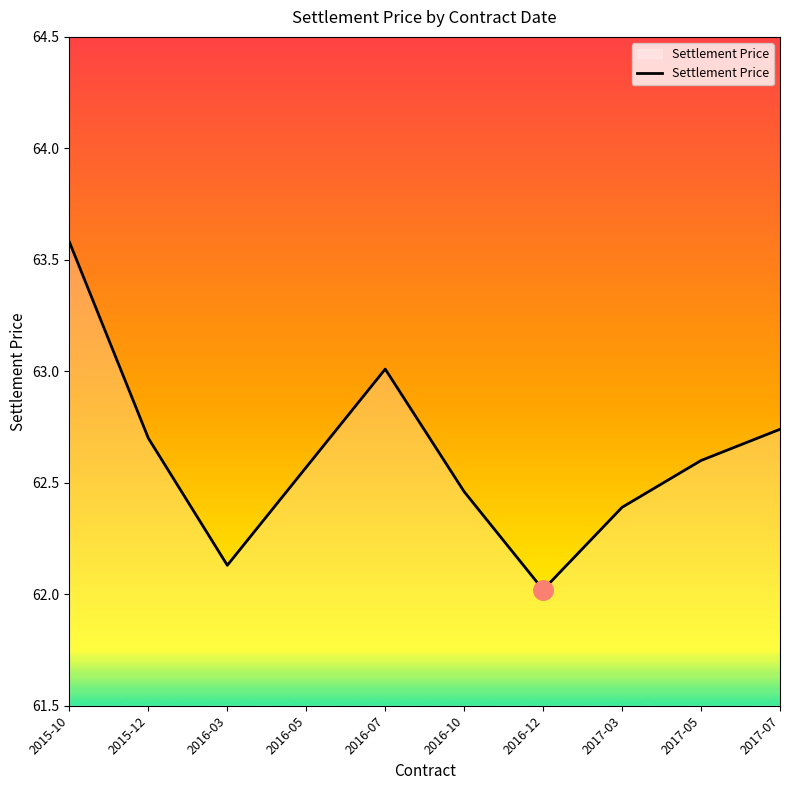

What position from the right is 2016-05?

7